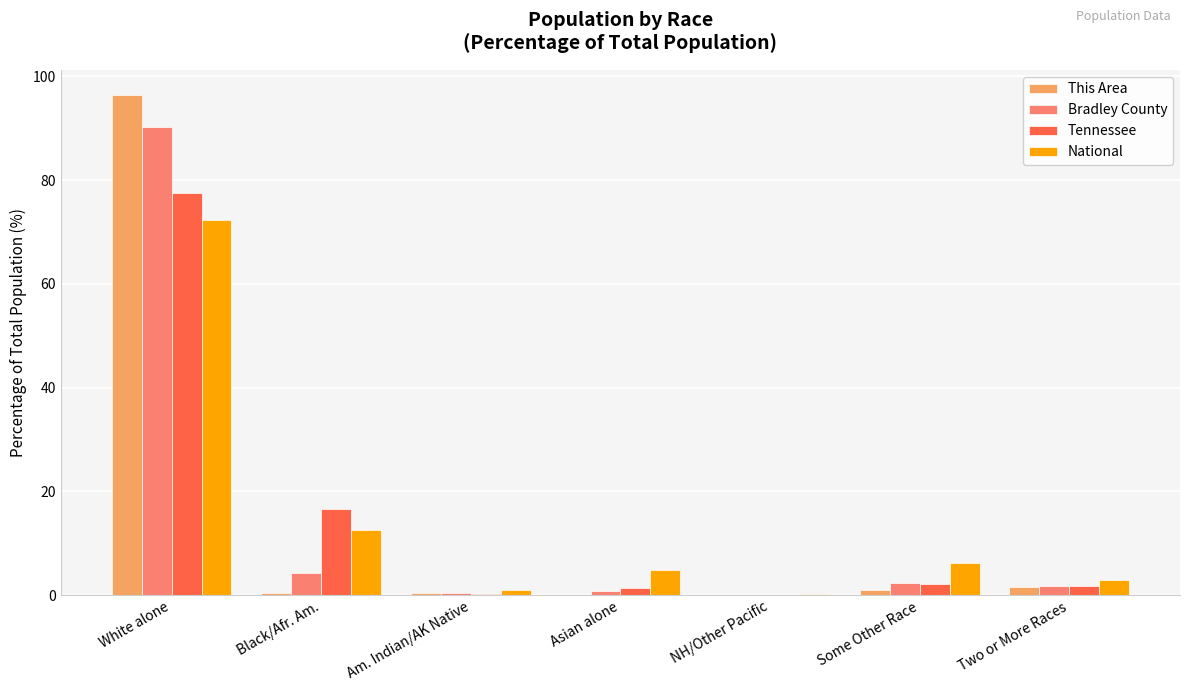

At which category is the sum across all series the highest?

White alone